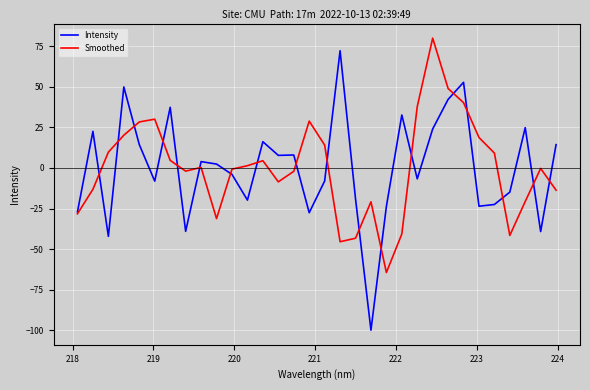

How many interior local peaks does the Smoothed series have?

7